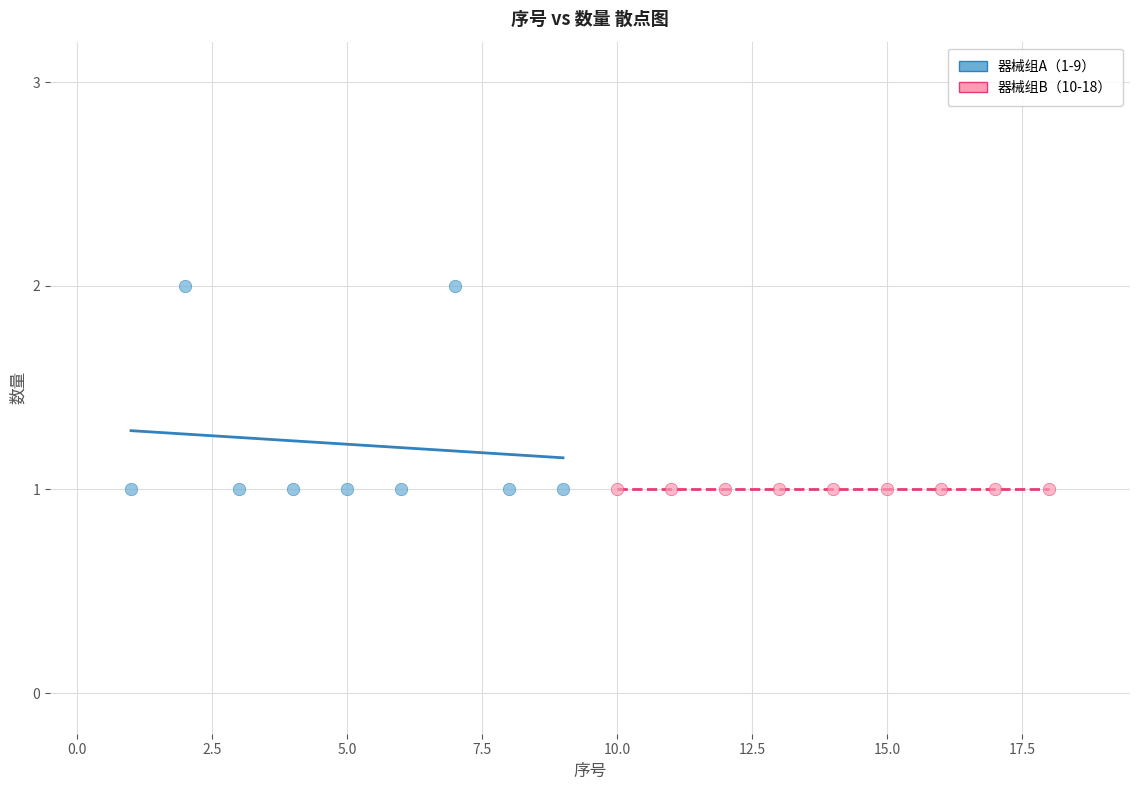

Which series reaches the maximum Y coordinate?

器械组A（1-9）